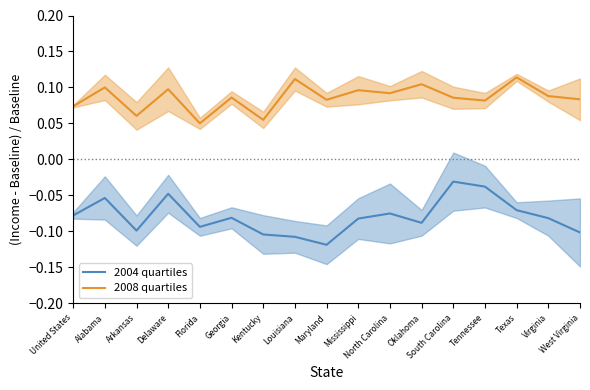

At how many categories does at least one series exceed 0?

17